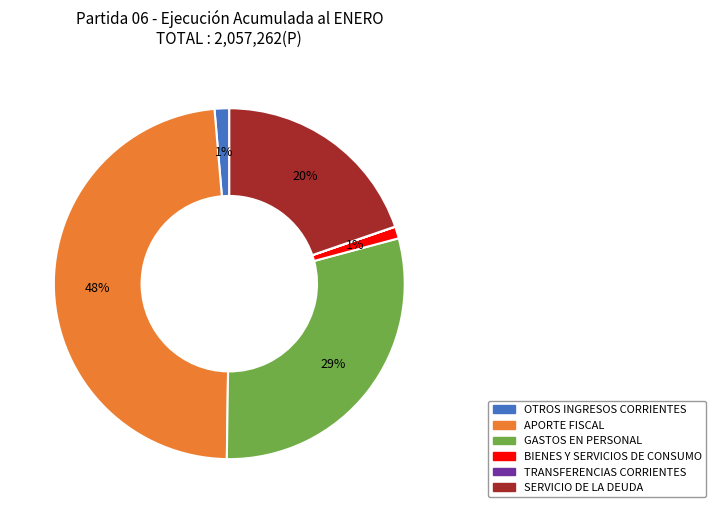

Combined, do APORTE FISCAL and SERVICIO DE LA DEUDA account for over 50%?

Yes